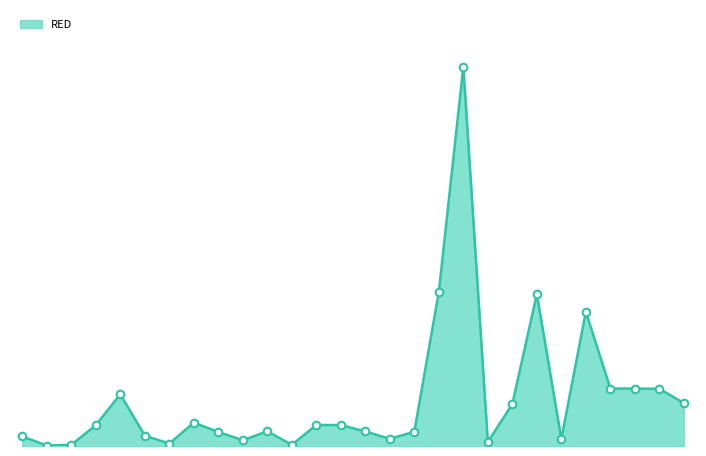

Is this an area chart (filled region under the line)?

Yes